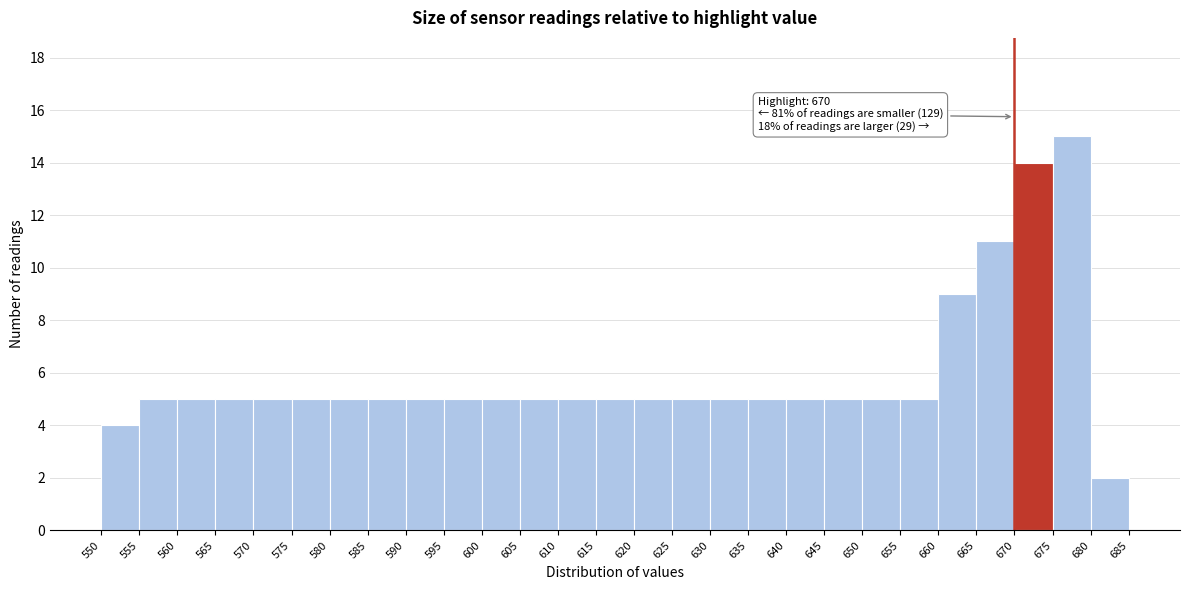

Which range on the x-axis has the tallest bar?

675 to 680